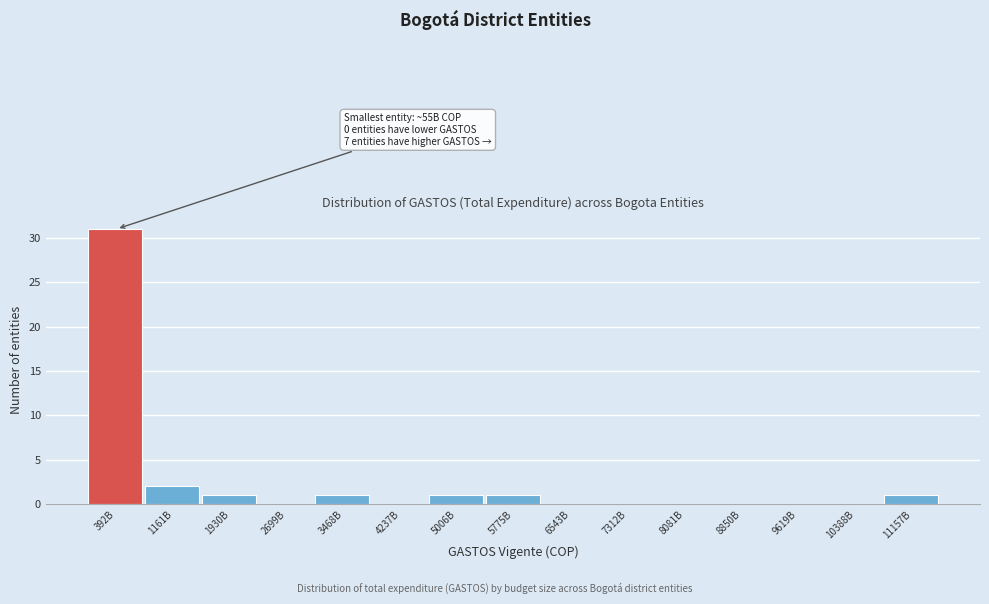

Reading right to left, what are all the values shown in this chart?

11157B=1	10388B=0	9619B=0	8850B=0	8081B=0	7312B=0	6543B=0	5775B=1	5006B=1	4237B=0	3468B=1	2699B=0	1930B=1	1161B=2	392B=31